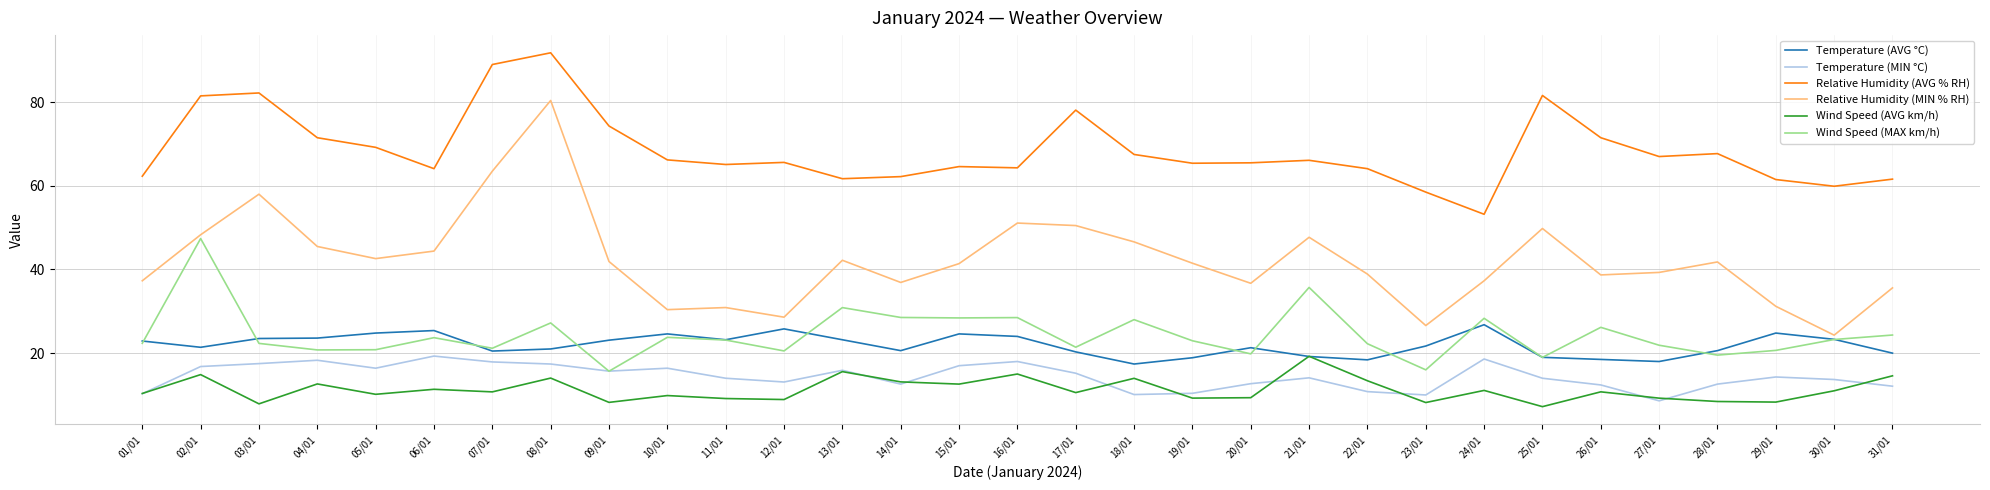

Which series has the widest spread of values?

Relative Humidity (MIN % RH)